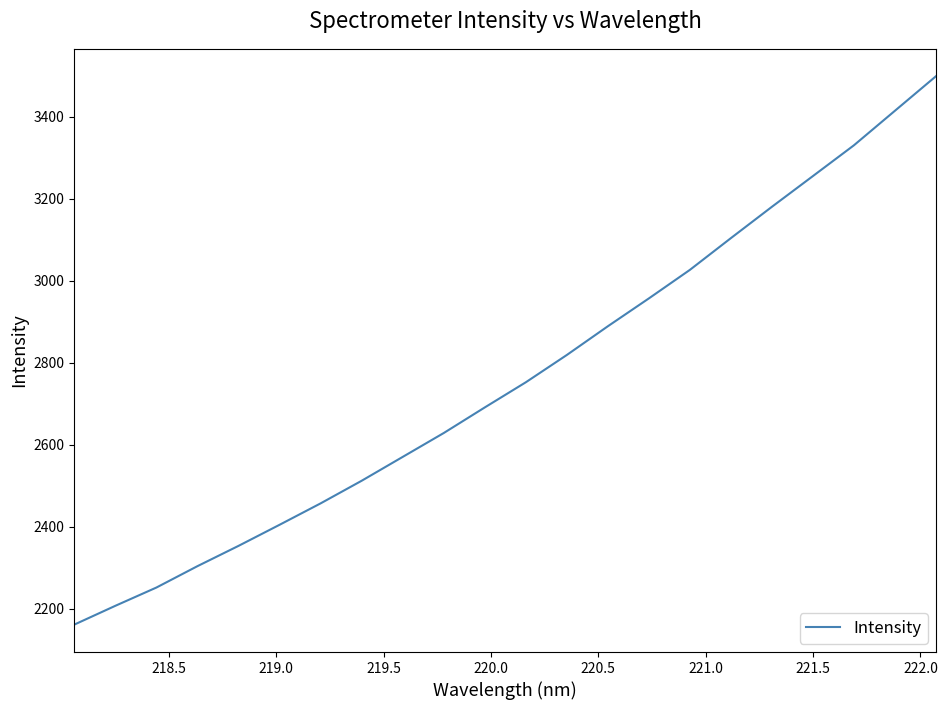

What is the difference between the maximum and minimum values?

1337.6